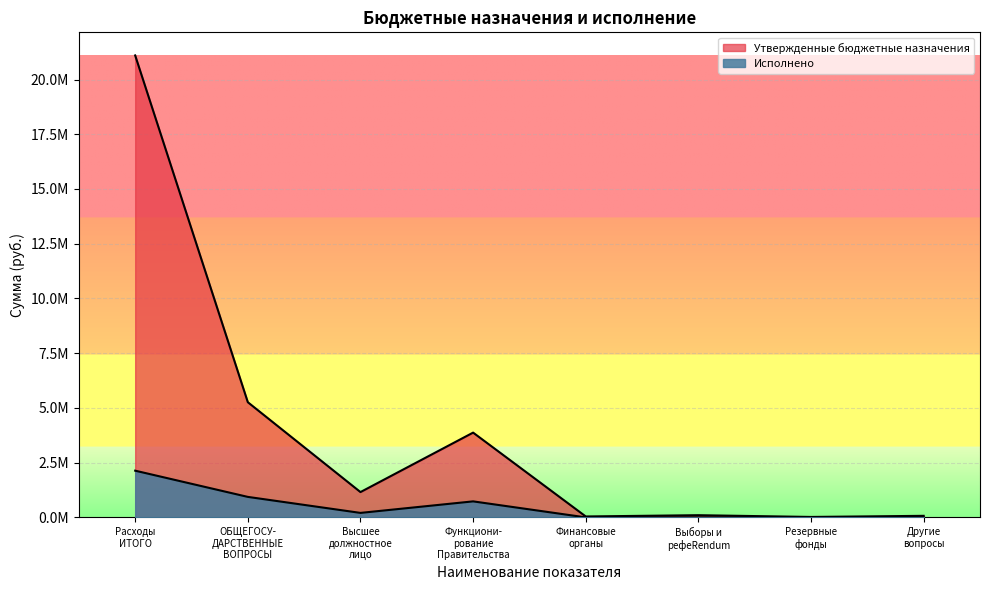

At which label is Исполнено closest to 1066630?

ОБЩЕГОСУ- ДАРСТВЕННЫЕ ВОПРОСЫ